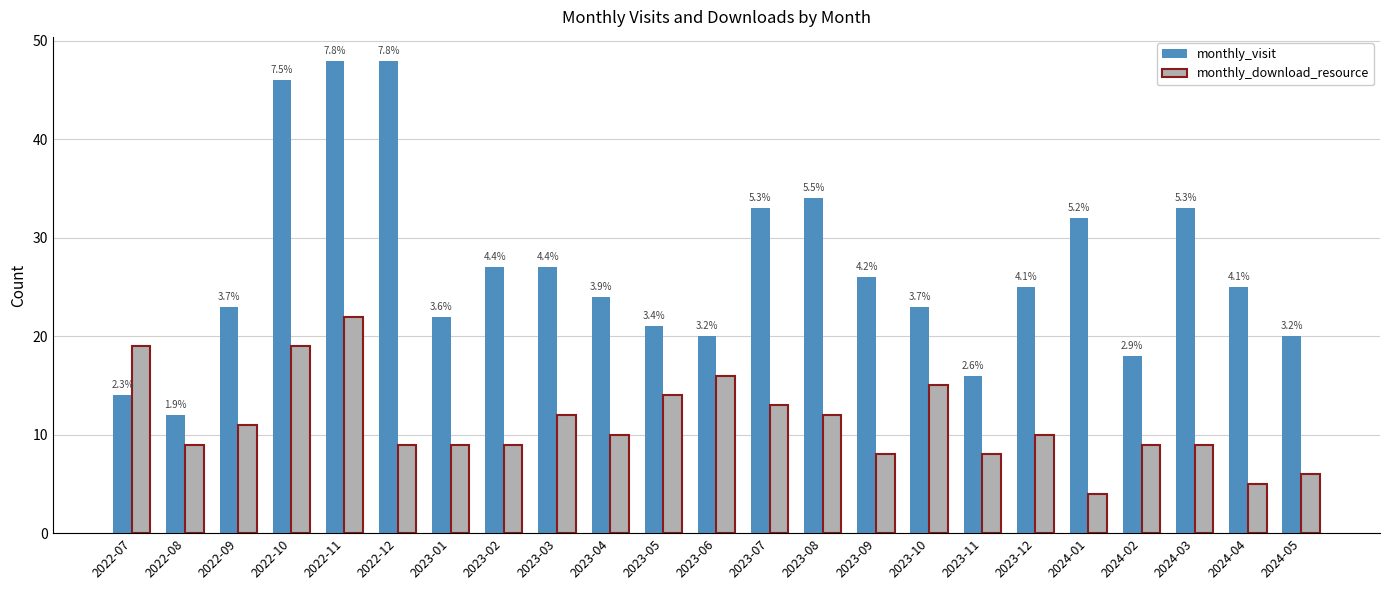

How many groups of bars are there?

23